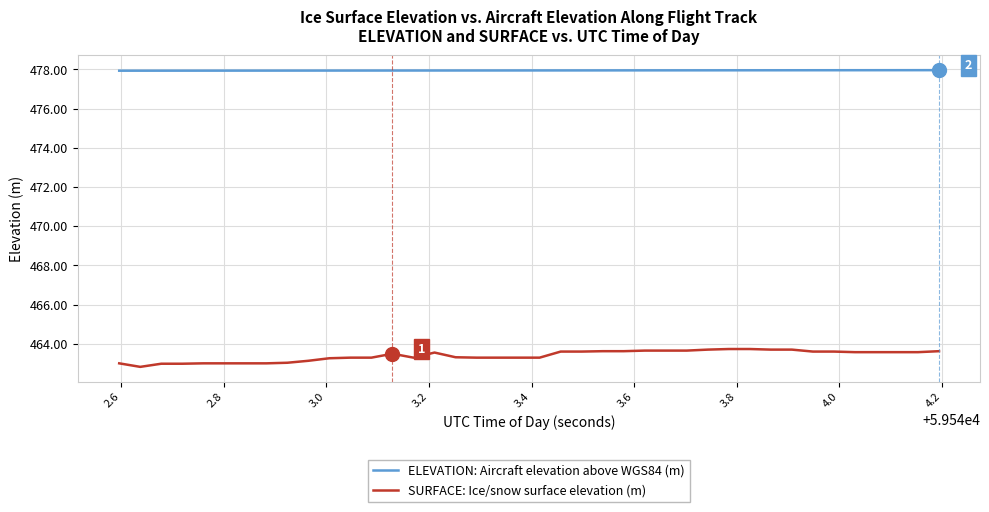

What is the greatest value displayed?

478.0